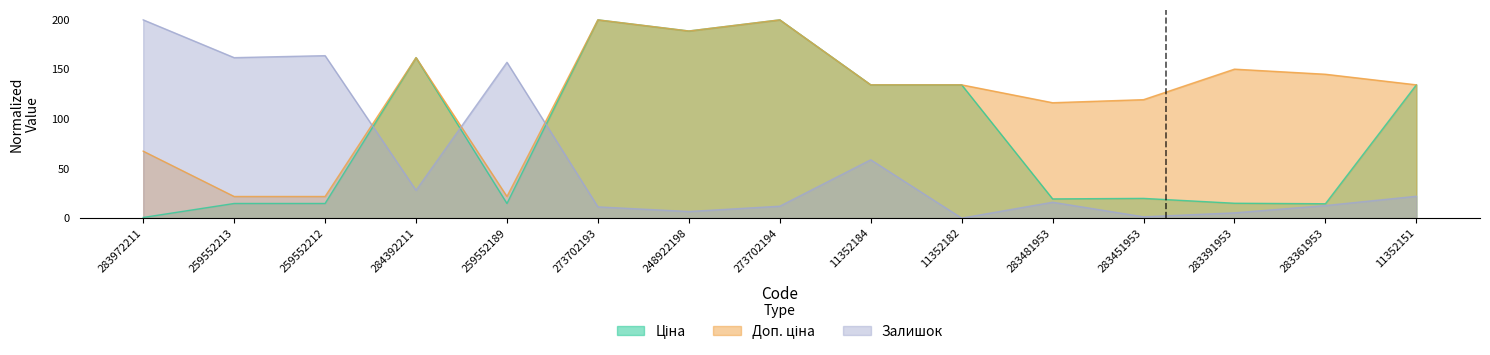

What is the value of the Залишок point at the 1st from the left?

200.0